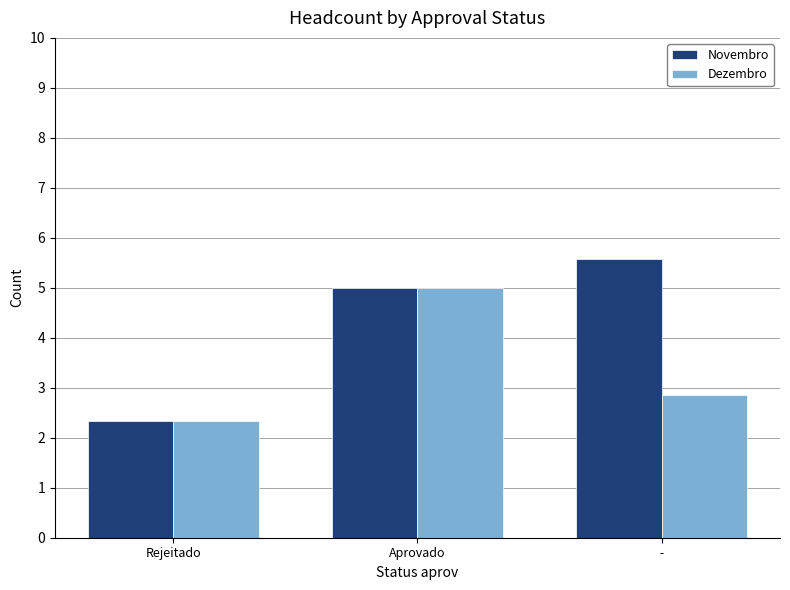

True or false: Novembro has a value of 5.0 at Aprovado.

True